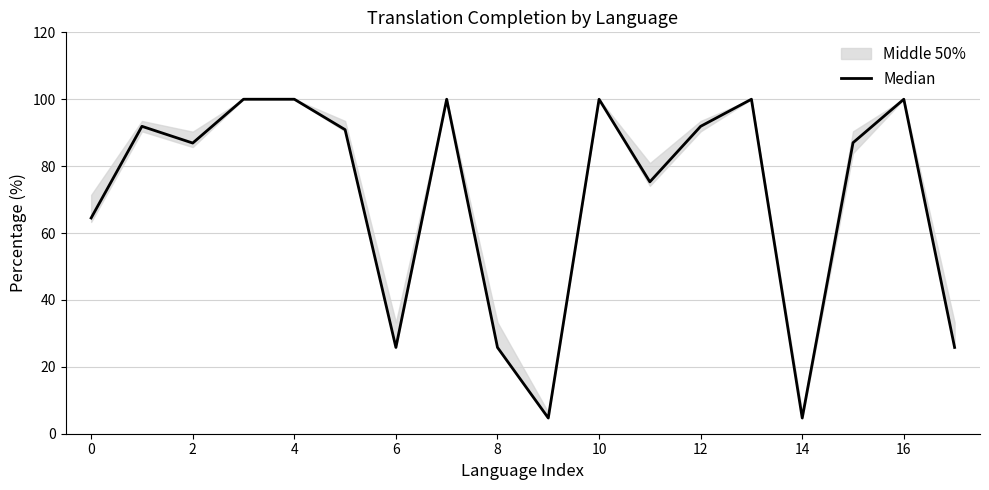

Is this an area chart (filled region under the line)?

No